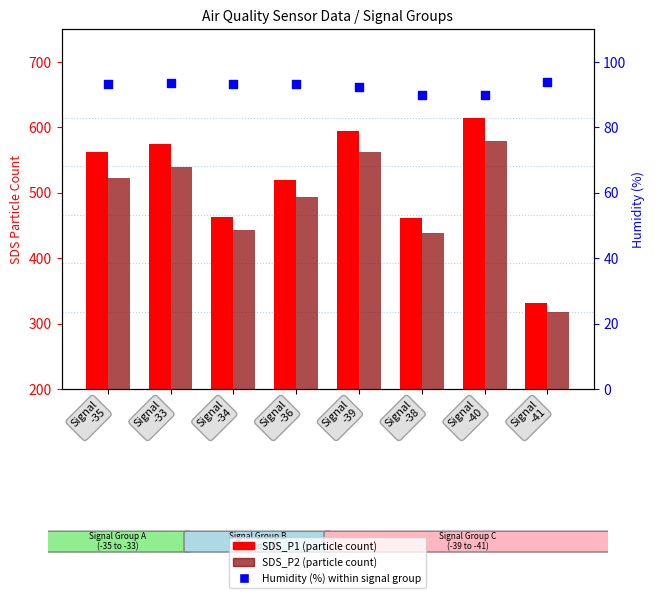

What are all the series names shown in the legend?

SDS_P1, SDS_P2, Humidity (%)